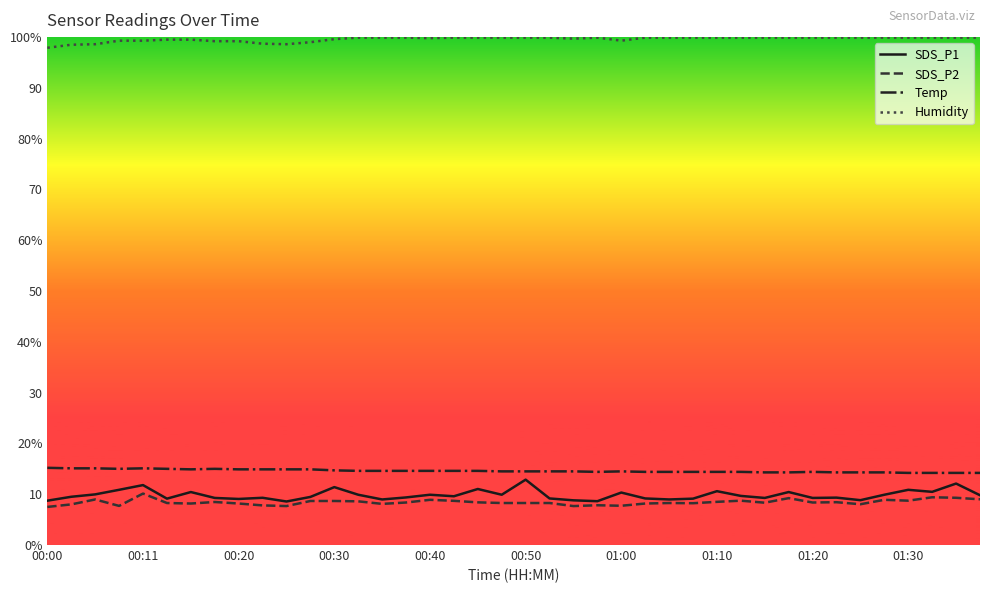

Which series has the largest total across all categories?

Humidity